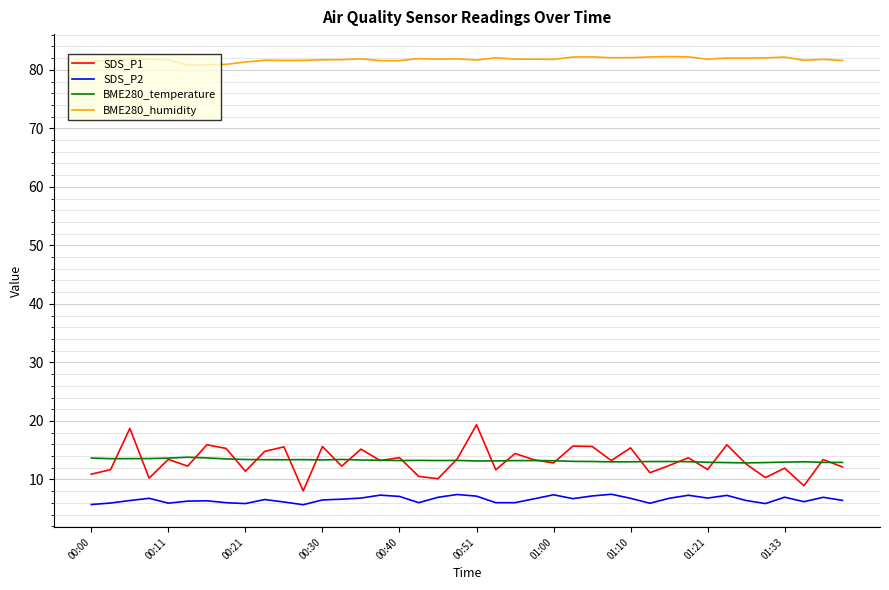

What is the greatest value displayed?

82.3